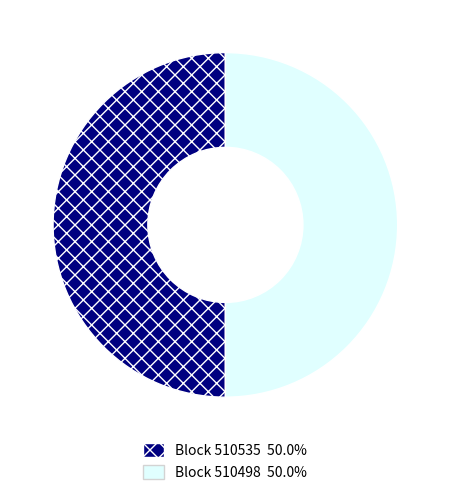

Which slice is the largest?

510535